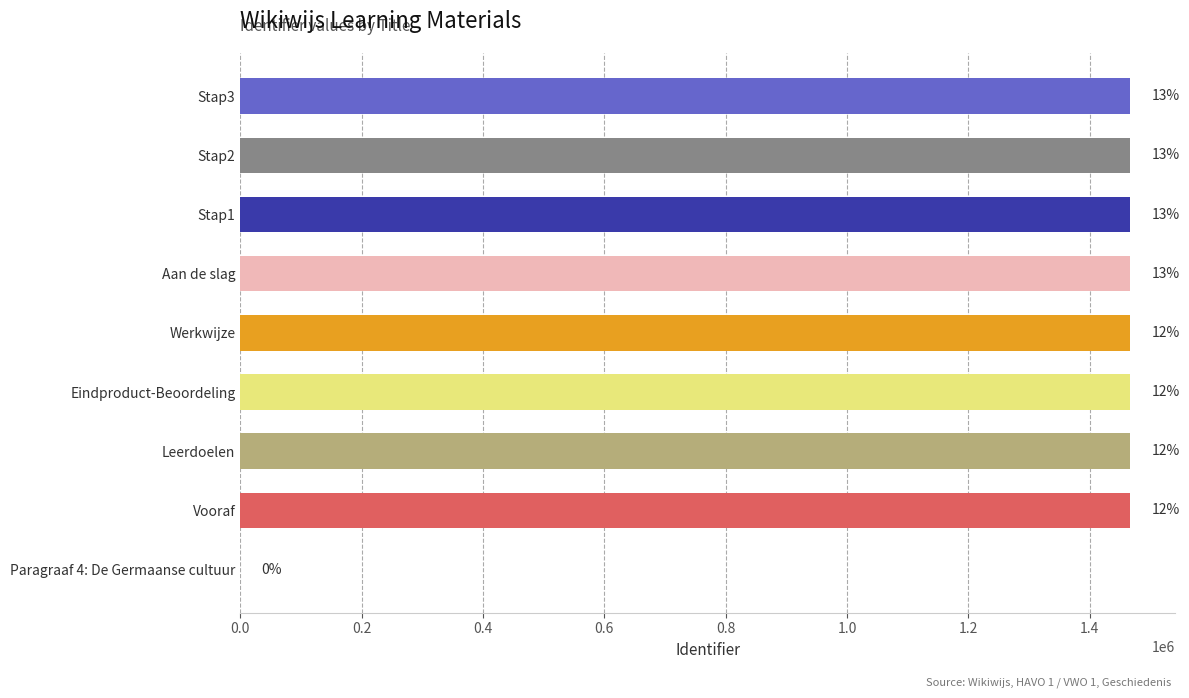

Are the bars horizontal?

Yes